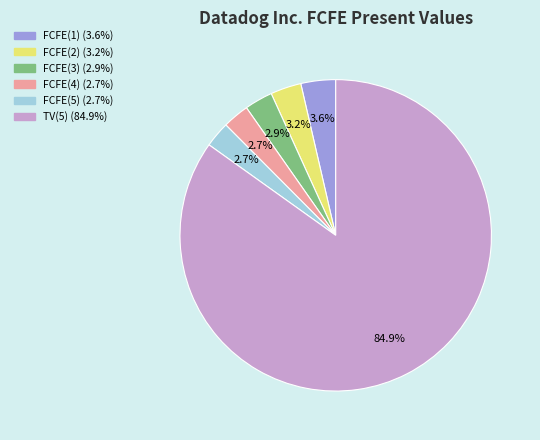

What is the largest slice in the pie chart?

TV(5)